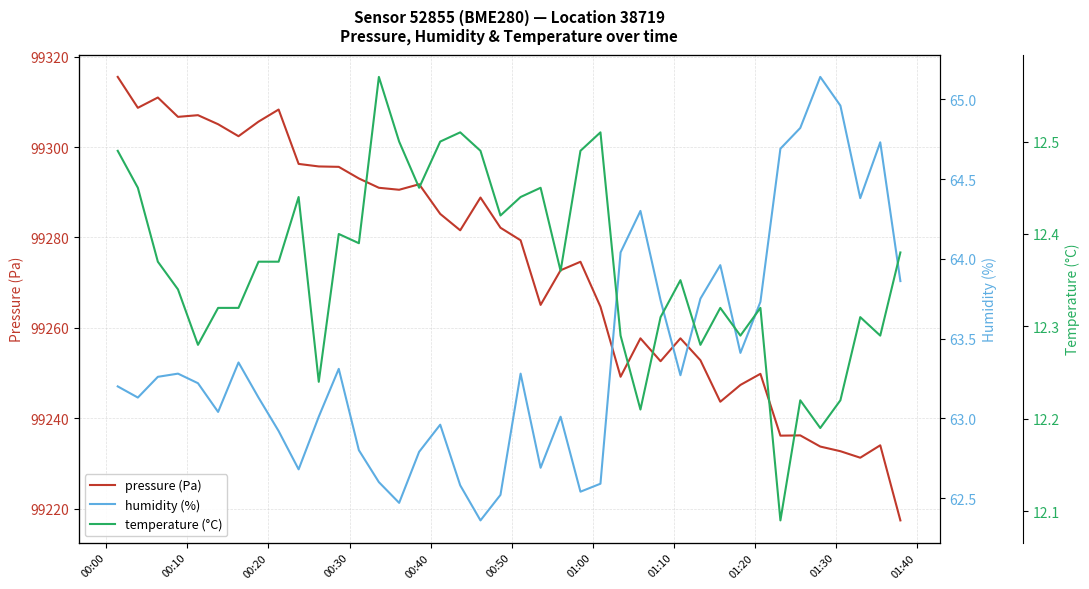

What is the minimum value for pressure (Pa)?

99217.4